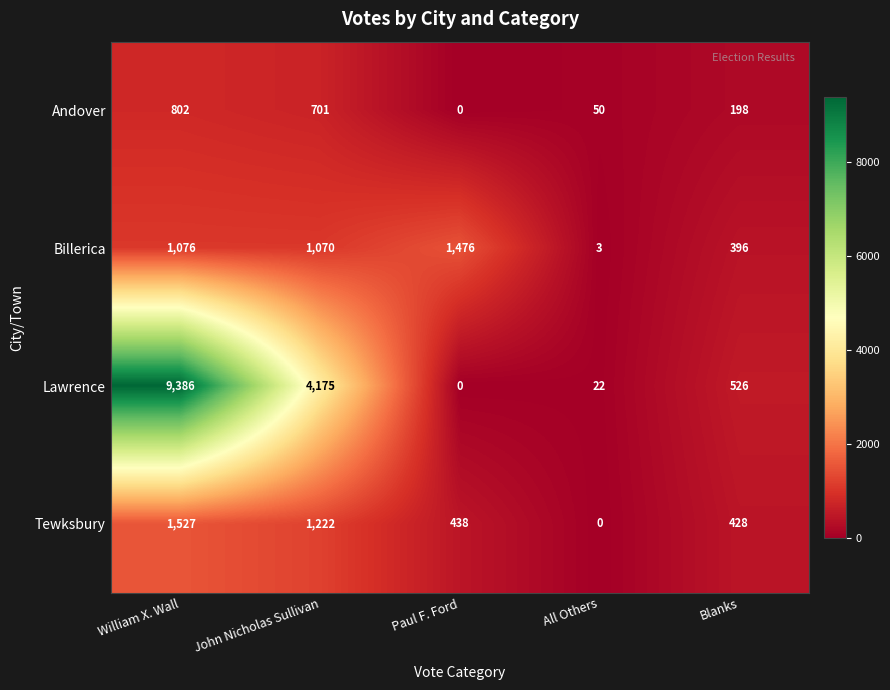

At how many categories does at least one series exceed 1864?

2